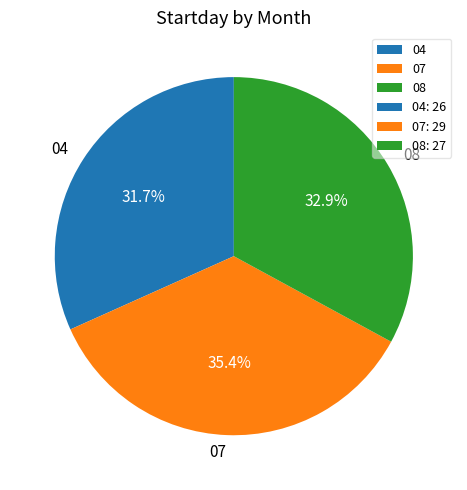

The 04 slice represents 32% of the pie. True or false?

True